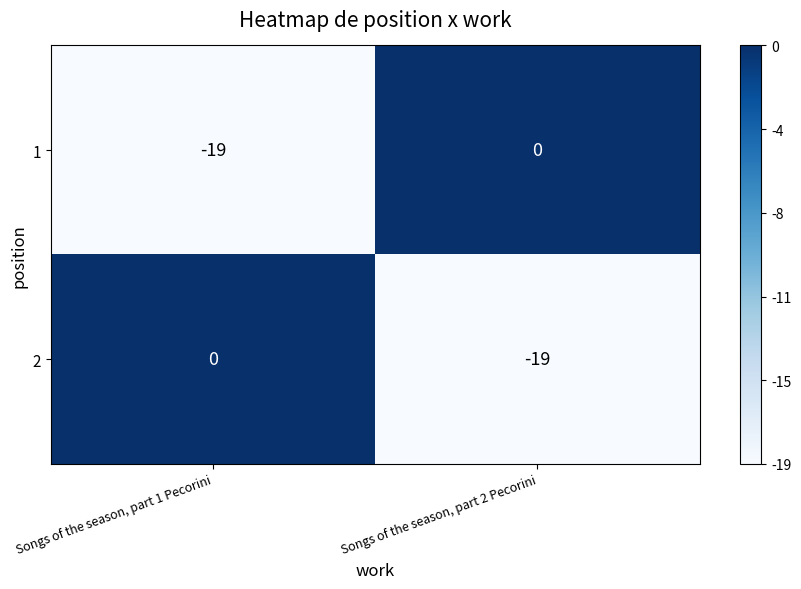

What is the total value across all series at Songs of the season, part 1 Pecorini?

-19